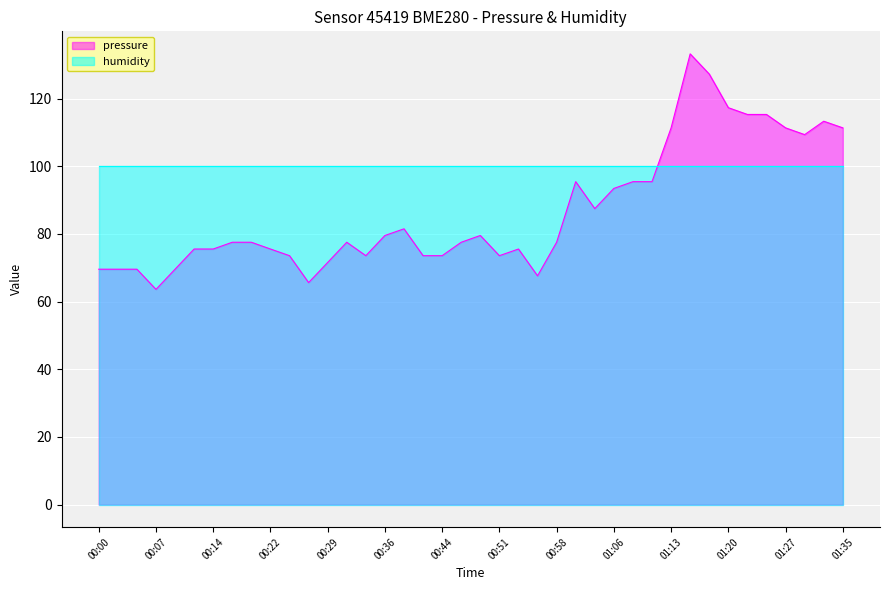

What is the sum of all values?

3478.3